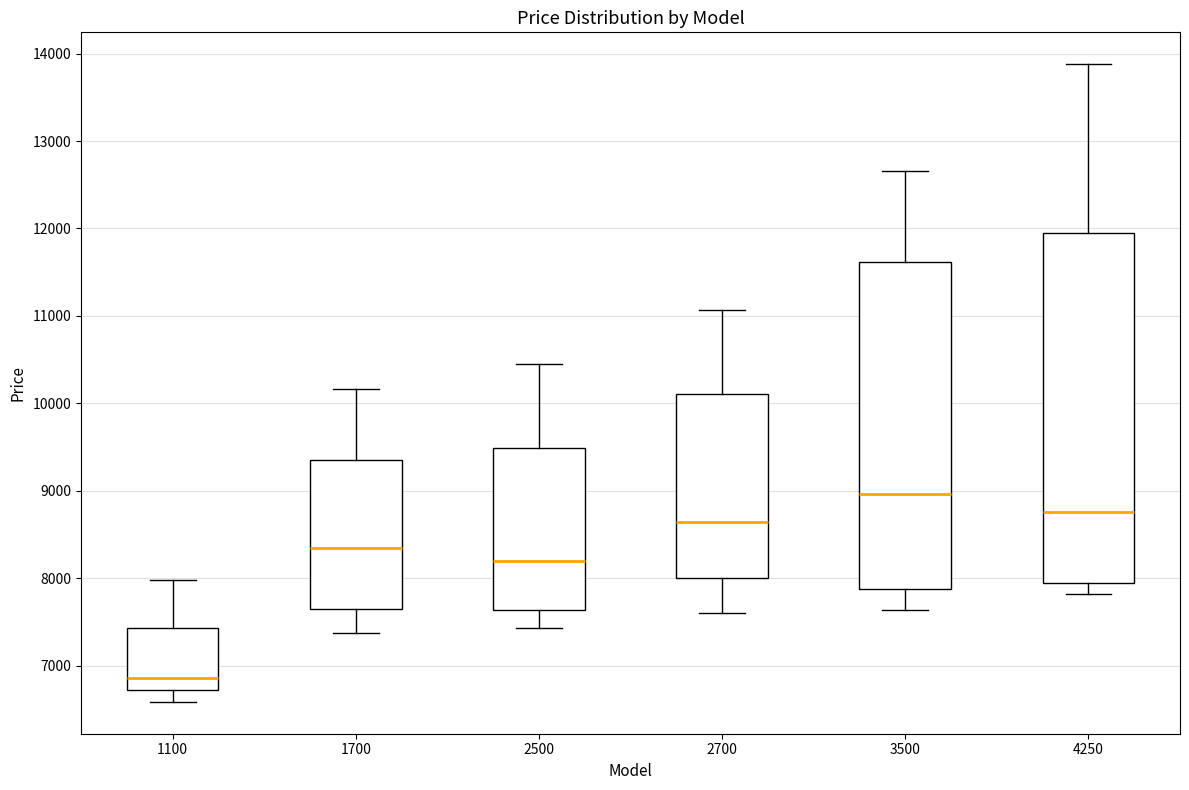

Comparing the boxes themselves (not the whiskers), which one is the tallest?

4250